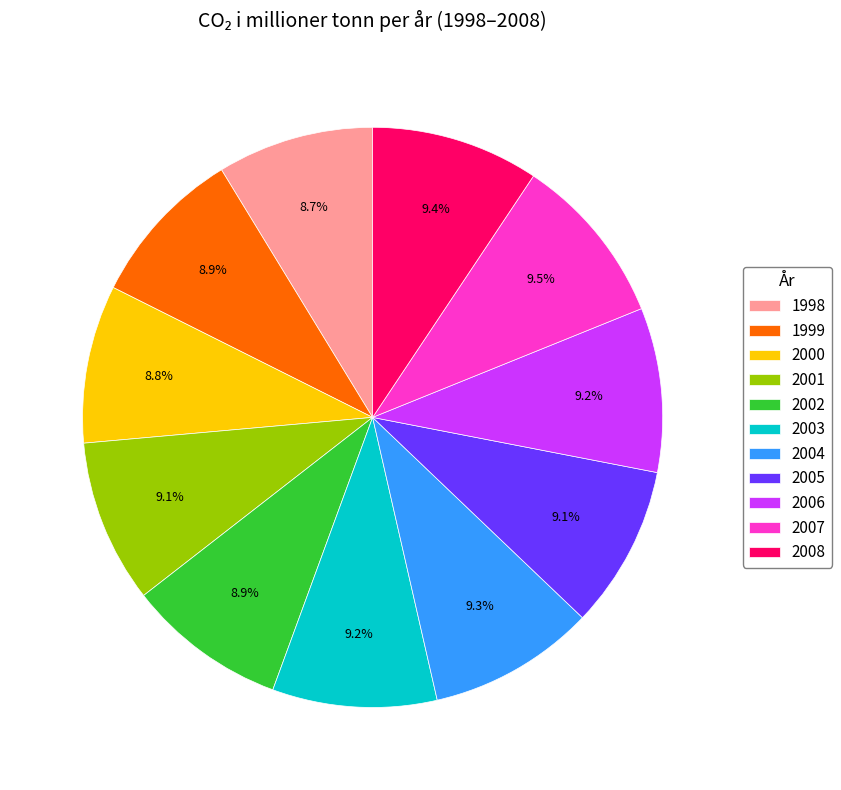

Is it true that 1999 is 9% of the pie?

True